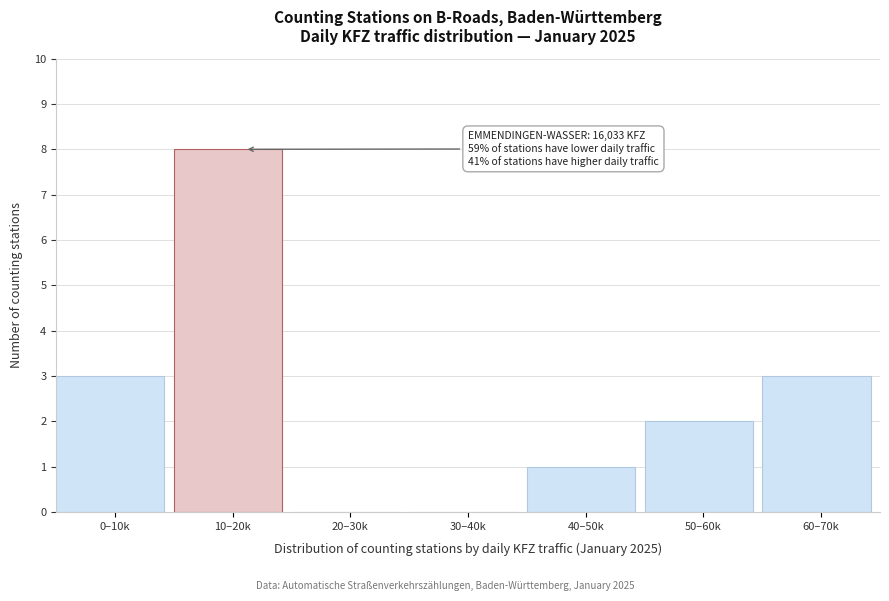

Reading left to right, list all the values displayed in this chart.

0–10k=3	10–20k=8	20–30k=0	30–40k=0	40–50k=1	50–60k=2	60–70k=3